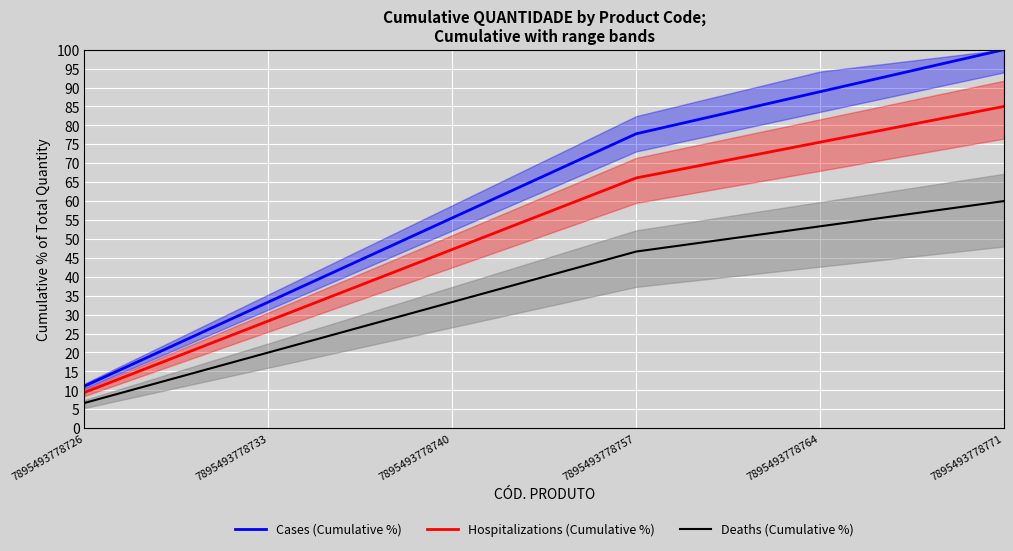

Rank the series at 7895493778733 from lowest to highest value.

Deaths (Cumulative %), Hospitalizations (Cumulative %), Cases (Cumulative %)